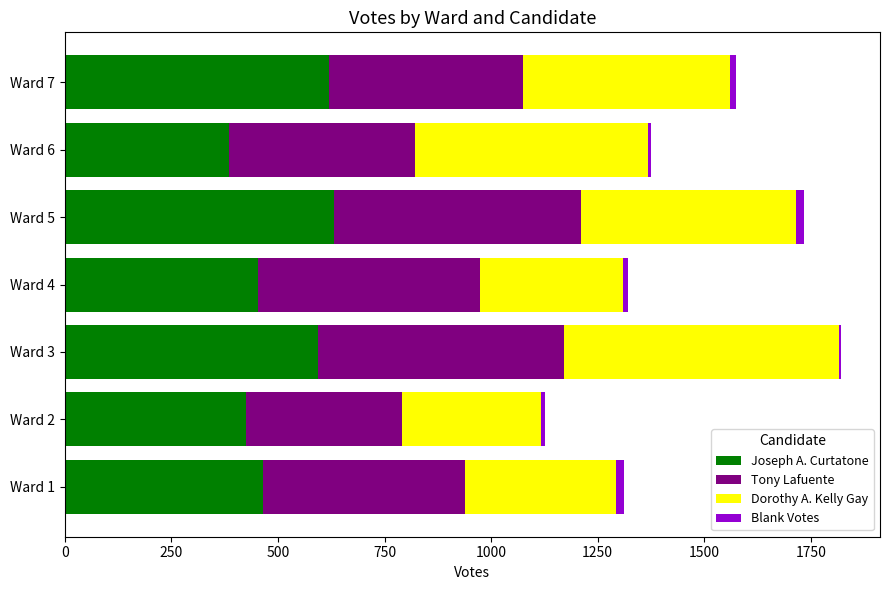

What is the highest value of the Joseph A. Curtatone series?

631